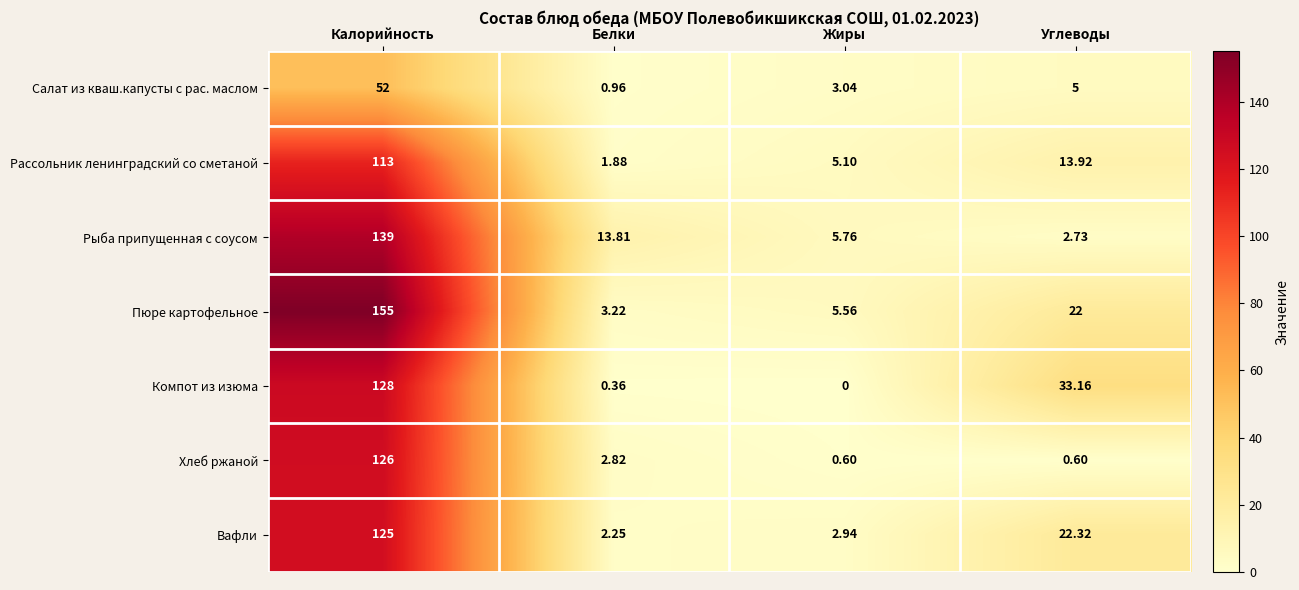

Which category has the lowest value across all series?

Жиры